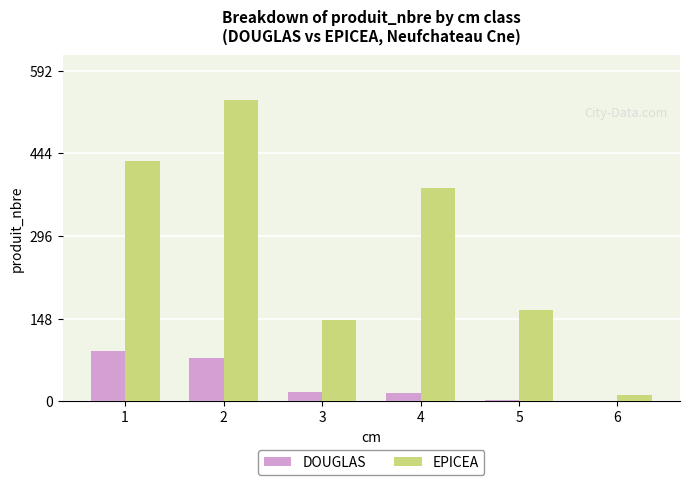

How many groups of bars are there?

6